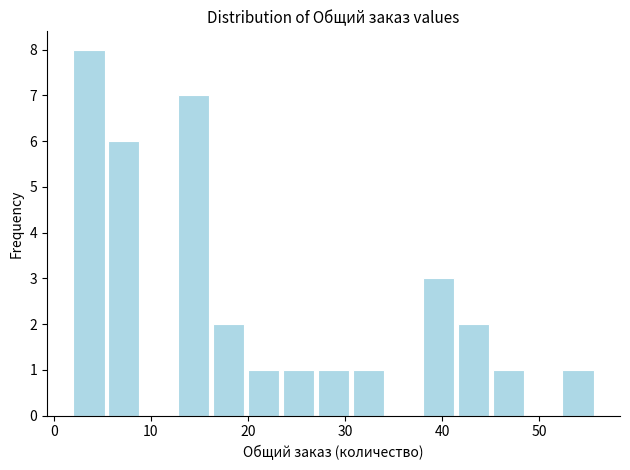

Read against the x-axis, roughly where is the centre of the tallest bar?

4